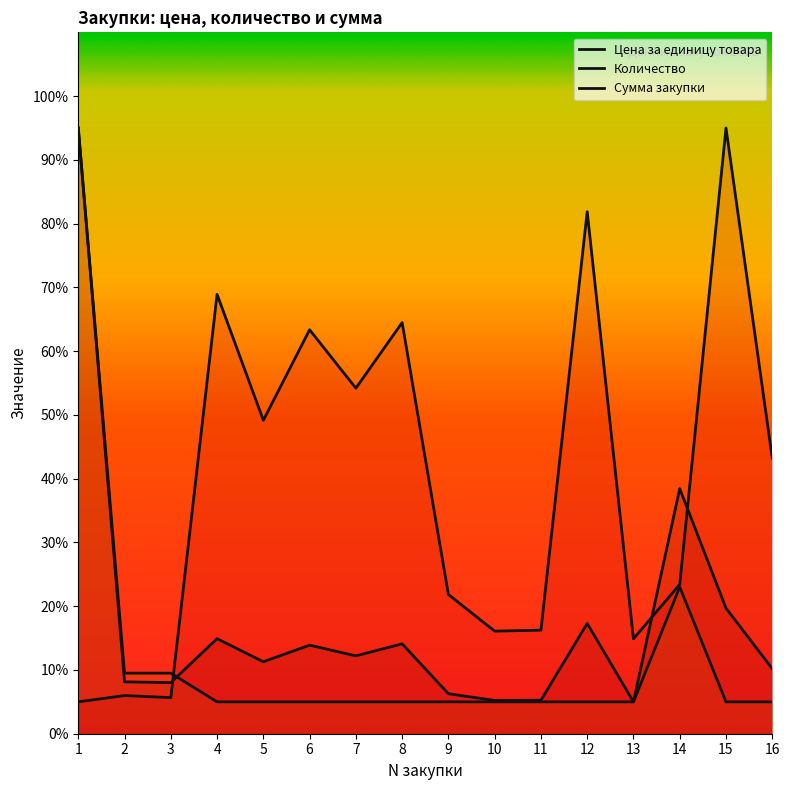

Is the value of Цена за единицу товара at 9 greater than the value of Сумма закупки at 16?

Yes